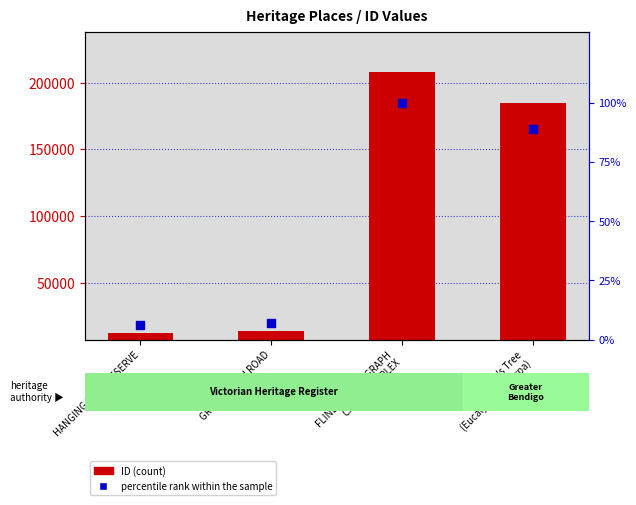

Which series has the largest total across all categories?

ID (count)